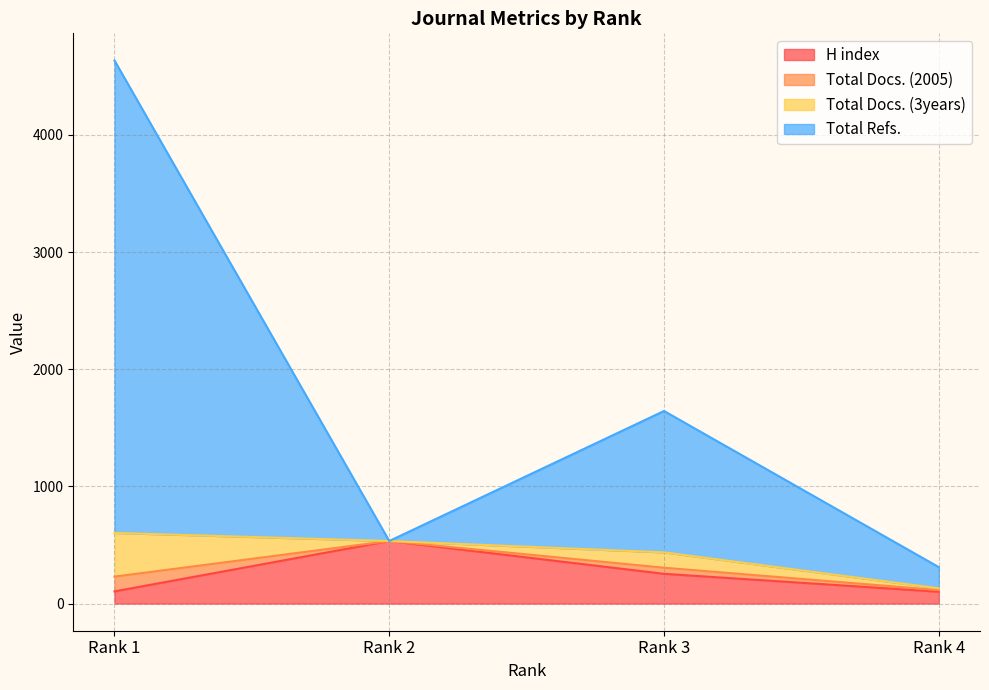

What is the maximum value for H index?

534